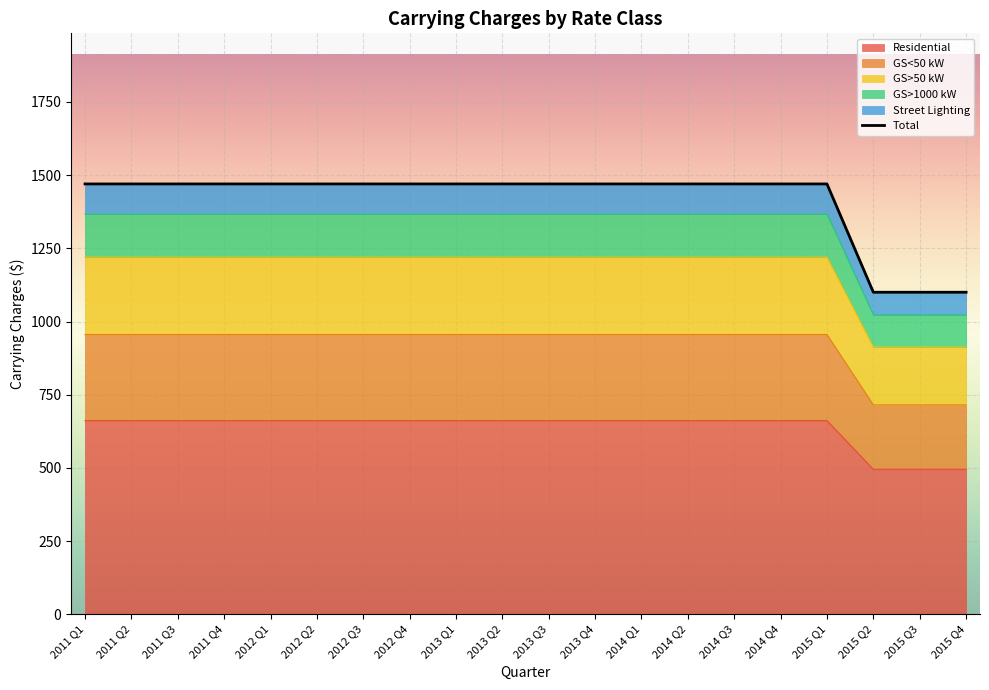

What is the difference between the second highest and minimum values?

370